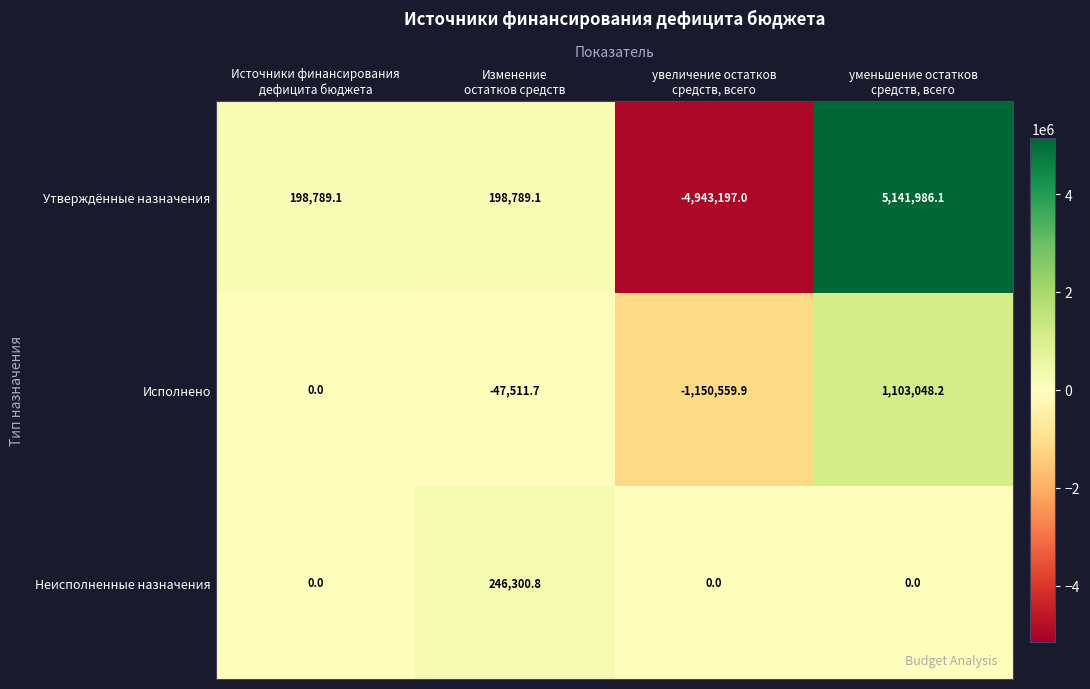

What is the greatest value displayed?

5141986.1